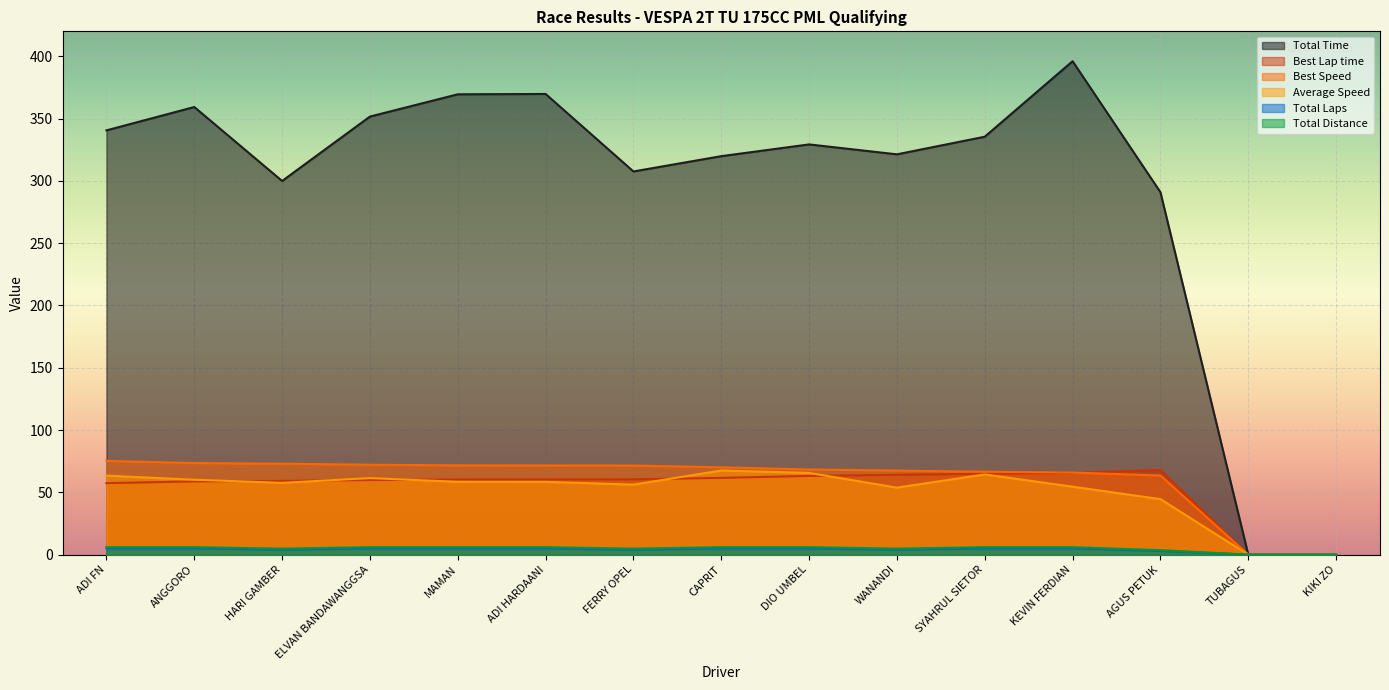

Reading right to left, what are all the values shown in this chart?

Total Time: KIKI ZO=0.0	TUBAGUS=0.0	AGUS PETUK=290.9	KEVIN FERDIAN=396.0	SYAHRUL SIETOR=335.4	WANANDI=321.3	DIO UMBEL=329.2	CAPRIT=319.8	FERRY OPEL=307.5	ADI HARDAANI=369.7	MAMAN=369.5	ELVAN BANDAWANGGSA=351.6	HARI GAMBER=299.9	ANGGORO=359.3	ADI FN=340.5
Best Lap time: KIKI ZO=0.0	TUBAGUS=0.0	AGUS PETUK=68.0	KEVIN FERDIAN=65.6	SYAHRUL SIETOR=64.9	WANANDI=64.1	DIO UMBEL=63.2	CAPRIT=61.6	FERRY OPEL=60.4	ADI HARDAANI=60.3	MAMAN=60.3	ELVAN BANDAWANGGSA=59.9	HARI GAMBER=59.2	ANGGORO=58.8	ADI FN=57.4
Best Speed: KIKI ZO=0.0	TUBAGUS=0.0	AGUS PETUK=63.5	KEVIN FERDIAN=65.9	SYAHRUL SIETOR=66.6	WANANDI=67.4	DIO UMBEL=68.4	CAPRIT=70.1	FERRY OPEL=71.5	ADI HARDAANI=71.6	MAMAN=71.7	ELVAN BANDAWANGGSA=72.2	HARI GAMBER=73.0	ANGGORO=73.5	ADI FN=75.3
Average Speed: KIKI ZO=0.0	TUBAGUS=0.0	AGUS PETUK=44.5	KEVIN FERDIAN=54.5	SYAHRUL SIETOR=64.4	WANANDI=53.8	DIO UMBEL=65.6	CAPRIT=67.5	FERRY OPEL=56.2	ADI HARDAANI=58.4	MAMAN=58.5	ELVAN BANDAWANGGSA=61.4	HARI GAMBER=57.6	ANGGORO=60.1	ADI FN=63.4
Total Laps: KIKI ZO=0.0	TUBAGUS=0.0	AGUS PETUK=3.0	KEVIN FERDIAN=5.0	SYAHRUL SIETOR=5.0	WANANDI=4.0	DIO UMBEL=5.0	CAPRIT=5.0	FERRY OPEL=4.0	ADI HARDAANI=5.0	MAMAN=5.0	ELVAN BANDAWANGGSA=5.0	HARI GAMBER=4.0	ANGGORO=5.0	ADI FN=5.0
Total Distance: KIKI ZO=0.0	TUBAGUS=0.0	AGUS PETUK=3.6	KEVIN FERDIAN=6.0	SYAHRUL SIETOR=6.0	WANANDI=4.8	DIO UMBEL=6.0	CAPRIT=6.0	FERRY OPEL=4.8	ADI HARDAANI=6.0	MAMAN=6.0	ELVAN BANDAWANGGSA=6.0	HARI GAMBER=4.8	ANGGORO=6.0	ADI FN=6.0